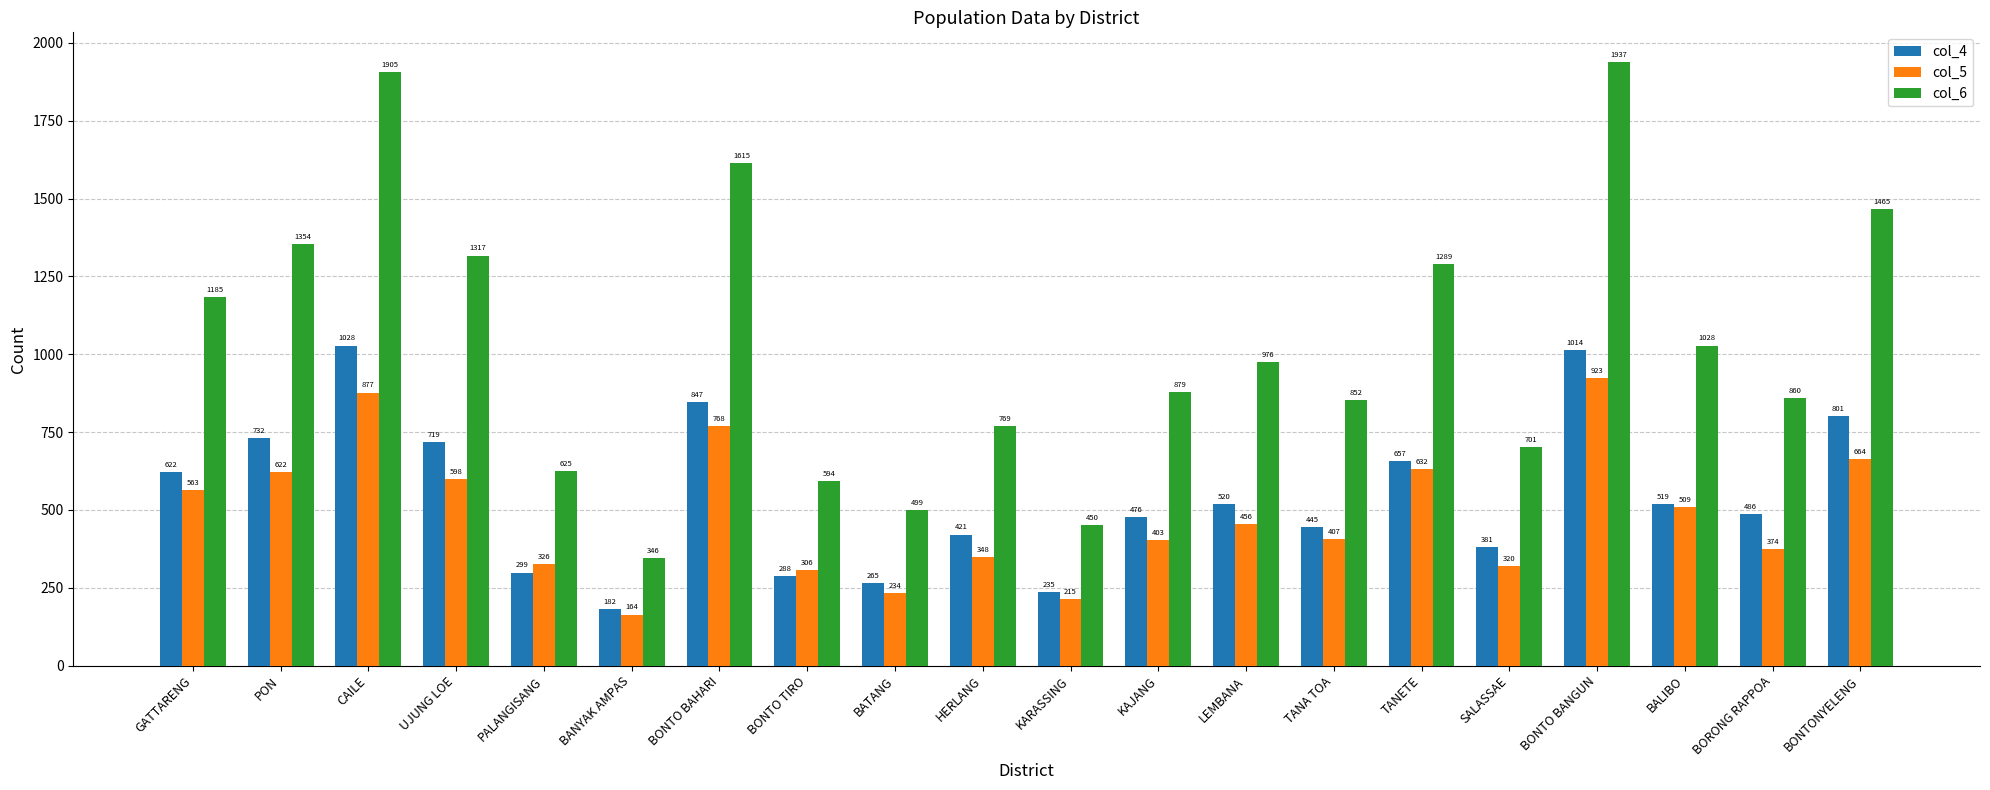

Reading left to right, what are all the values shown in this chart?

col_4: GATTARENG=622	PON=732	CAILE=1028	UJUNG LOE=719	PALANGISANG=299	BANYAK AMPAS=182	BONTO BAHARI=847	BONTO TIRO=288	BATANG=265	HERLANG=421	KARASSING=235	KAJANG=476	LEMBANA=520	TANA TOA=445	TANETE=657	SALASSAE=381	BONTO BANGUN=1014	BALIBO=519	BORONG RAPPOA=486	BONTONYELENG=801
col_5: GATTARENG=563	PON=622	CAILE=877	UJUNG LOE=598	PALANGISANG=326	BANYAK AMPAS=164	BONTO BAHARI=768	BONTO TIRO=306	BATANG=234	HERLANG=348	KARASSING=215	KAJANG=403	LEMBANA=456	TANA TOA=407	TANETE=632	SALASSAE=320	BONTO BANGUN=923	BALIBO=509	BORONG RAPPOA=374	BONTONYELENG=664
col_6: GATTARENG=1185	PON=1354	CAILE=1905	UJUNG LOE=1317	PALANGISANG=625	BANYAK AMPAS=346	BONTO BAHARI=1615	BONTO TIRO=594	BATANG=499	HERLANG=769	KARASSING=450	KAJANG=879	LEMBANA=976	TANA TOA=852	TANETE=1289	SALASSAE=701	BONTO BANGUN=1937	BALIBO=1028	BORONG RAPPOA=860	BONTONYELENG=1465